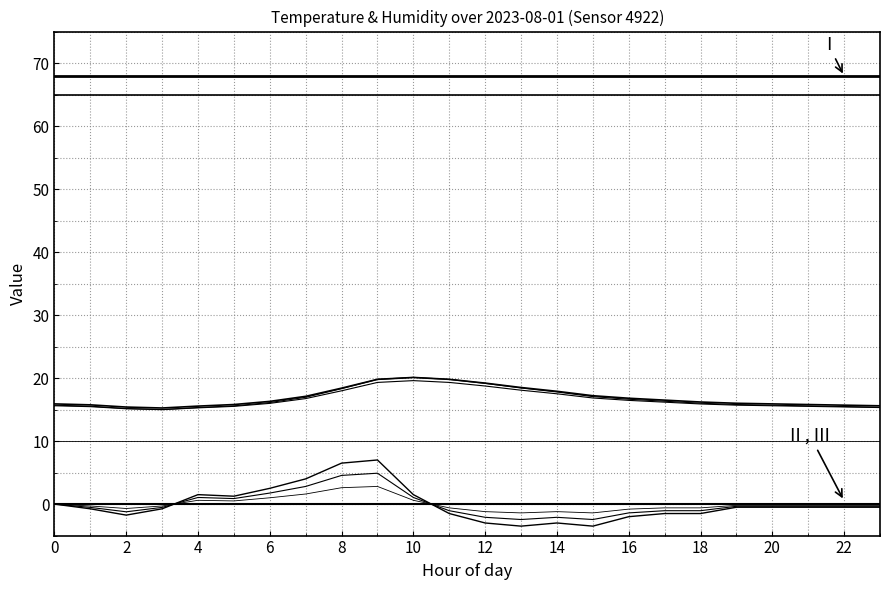

Is this an area chart (filled region under the line)?

No